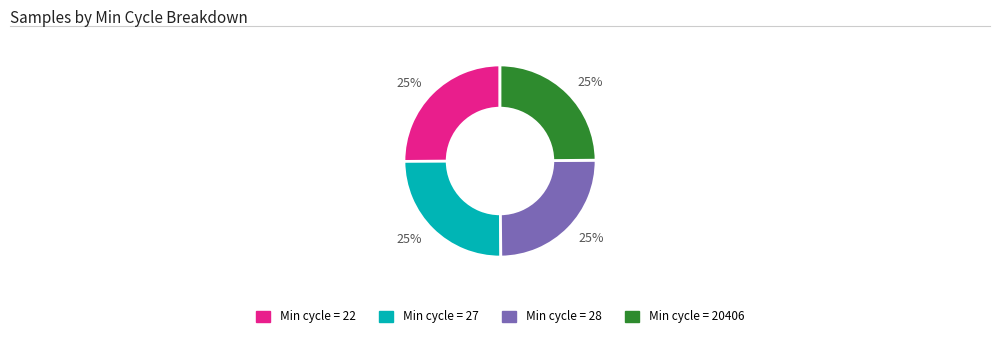

Is there a majority slice in this chart?

No